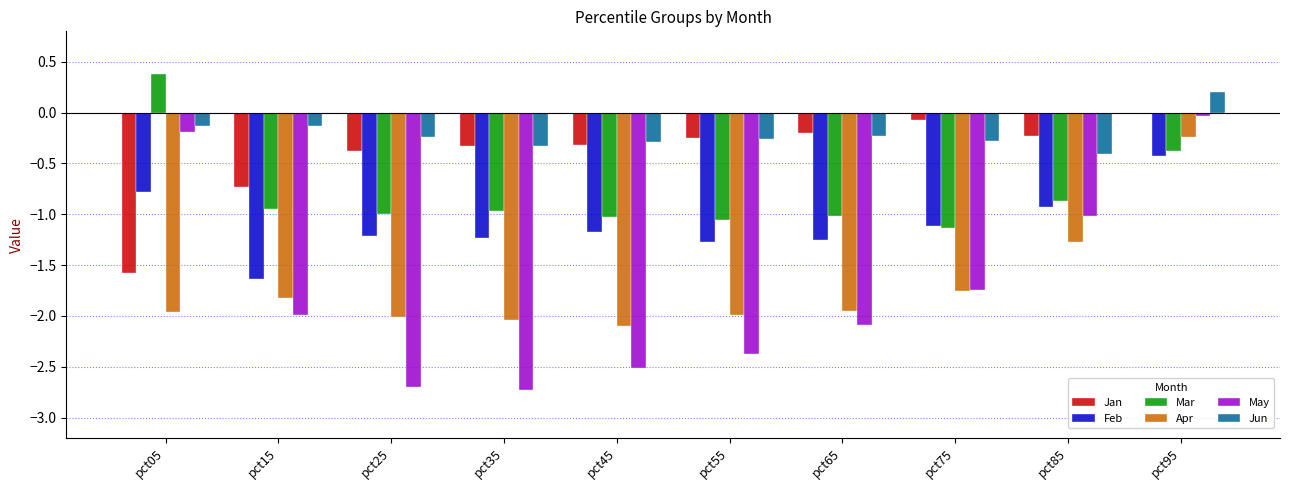

How many data points in Apr are above -1?

1